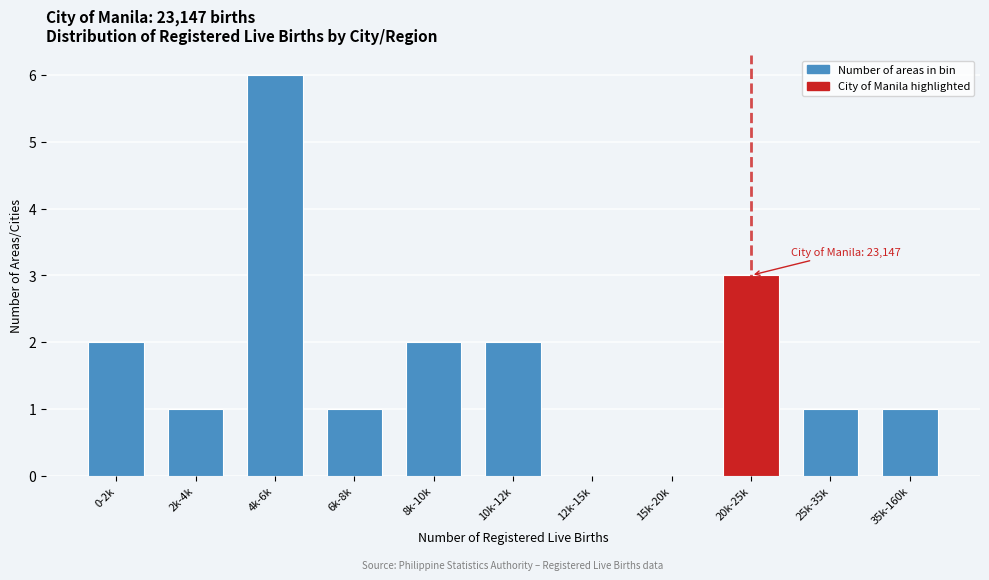

Reading right to left, what are all the values shown in this chart?

35k-160k=1	25k-35k=1	20k-25k=3	15k-20k=0	12k-15k=0	10k-12k=2	8k-10k=2	6k-8k=1	4k-6k=6	2k-4k=1	0-2k=2